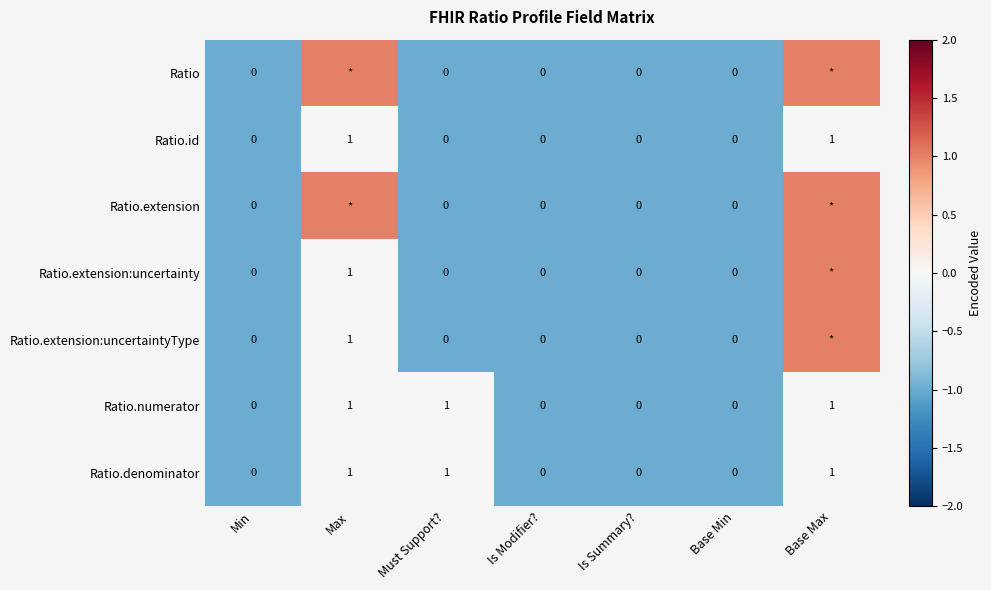

Count the Ratio.denominator values in the range 0 to 1.

7